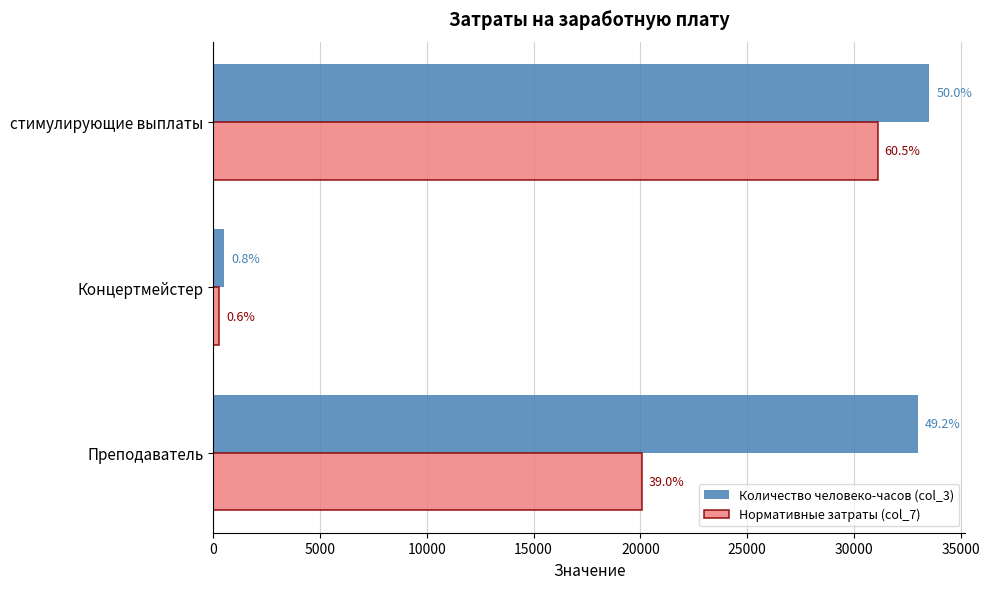

Which series has the largest range (max minus min)?

Количество человеко-часов (col_3)